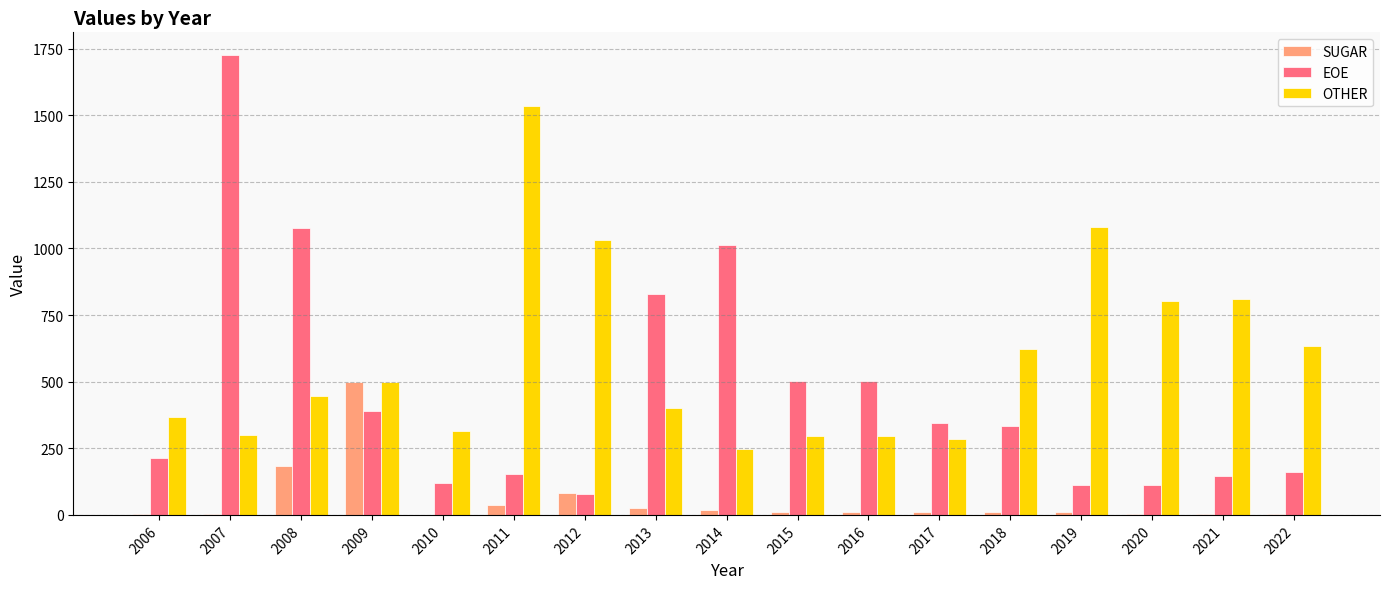

What is the spread (max minus min) of values at 2018?

614.0